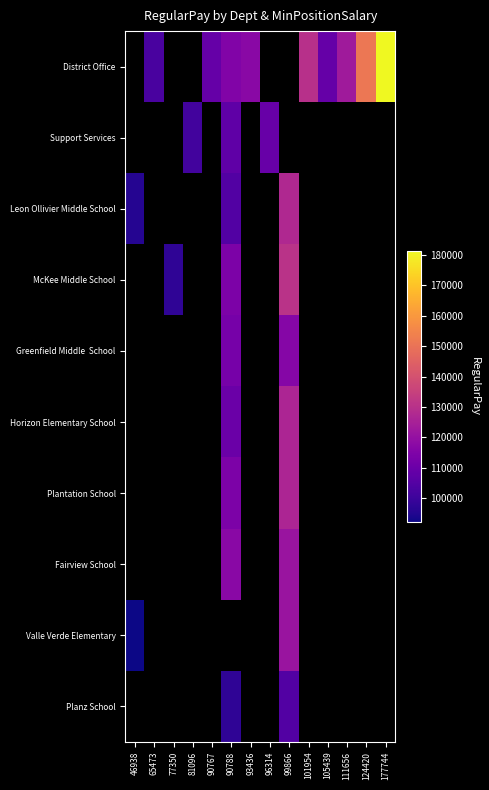

Between 124420 and 99866, which is larger?

124420